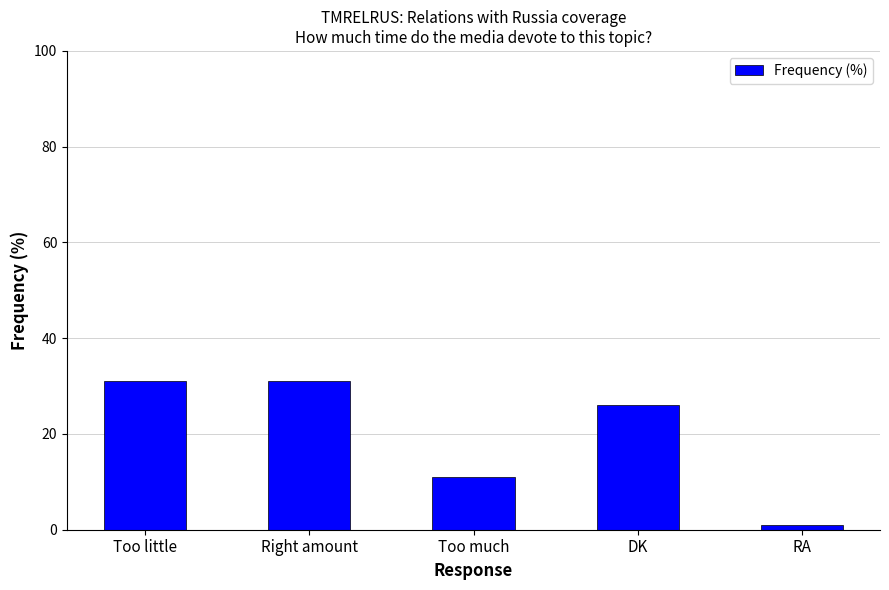

What is the ratio of the value at Too little to the value at DK?

1.2